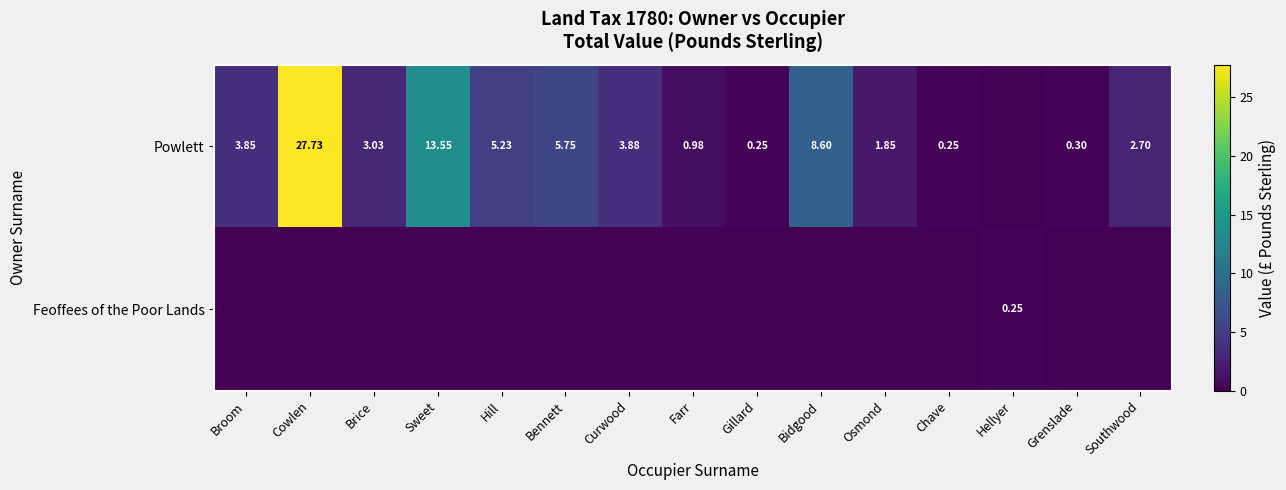

At which category does the chart reach its peak across all series?

Cowlen